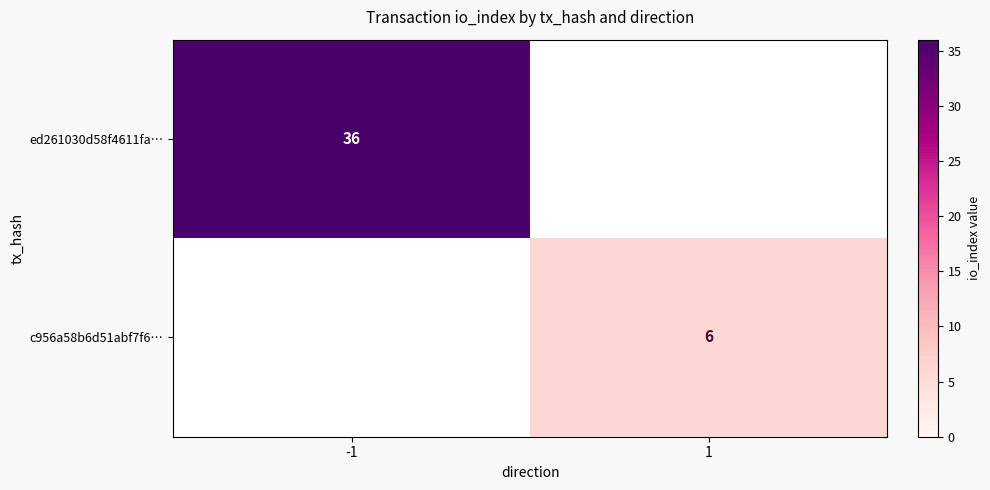

What is the minimum value shown in the chart?

6.0